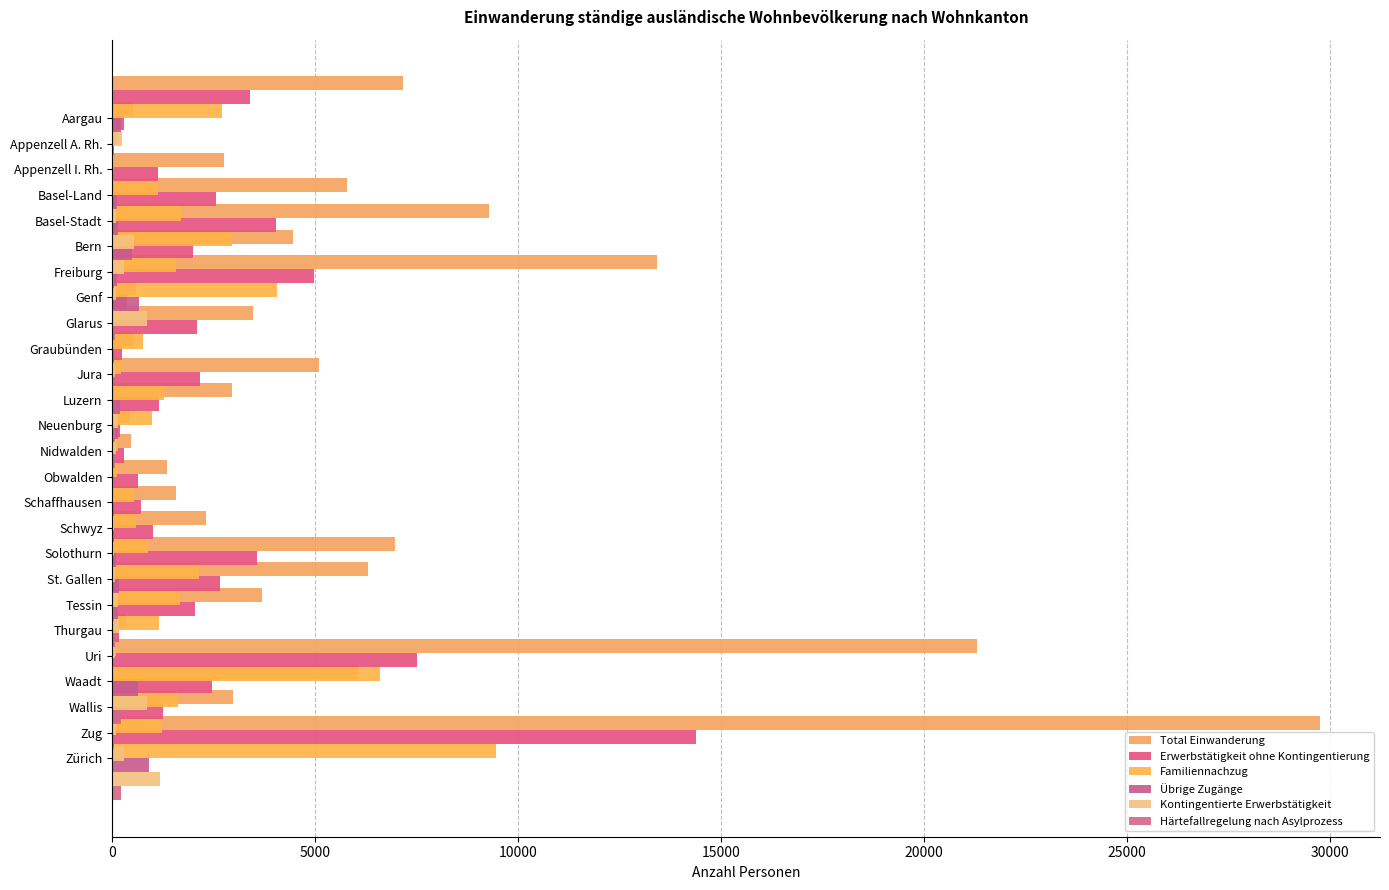

List the series in order of their peak value, lowest first.

Härtefallregelung nach Asylprozess, Übrige Zugänge, Kontingentierte Erwerbstätigkeit, Familiennachzug, Erwerbstätigkeit ohne Kontingentierung, Total Einwanderung